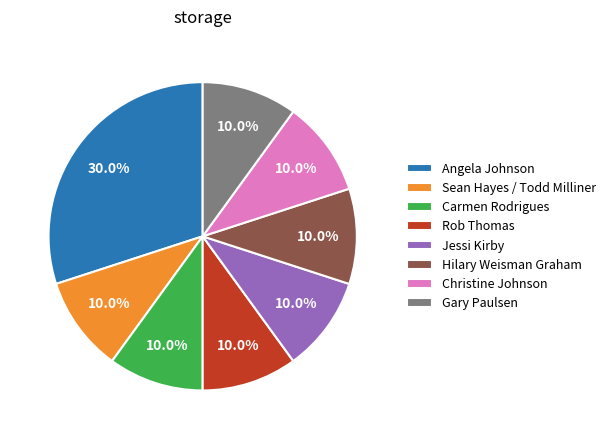

To the nearest percent, what is the average slice percentage?

12%